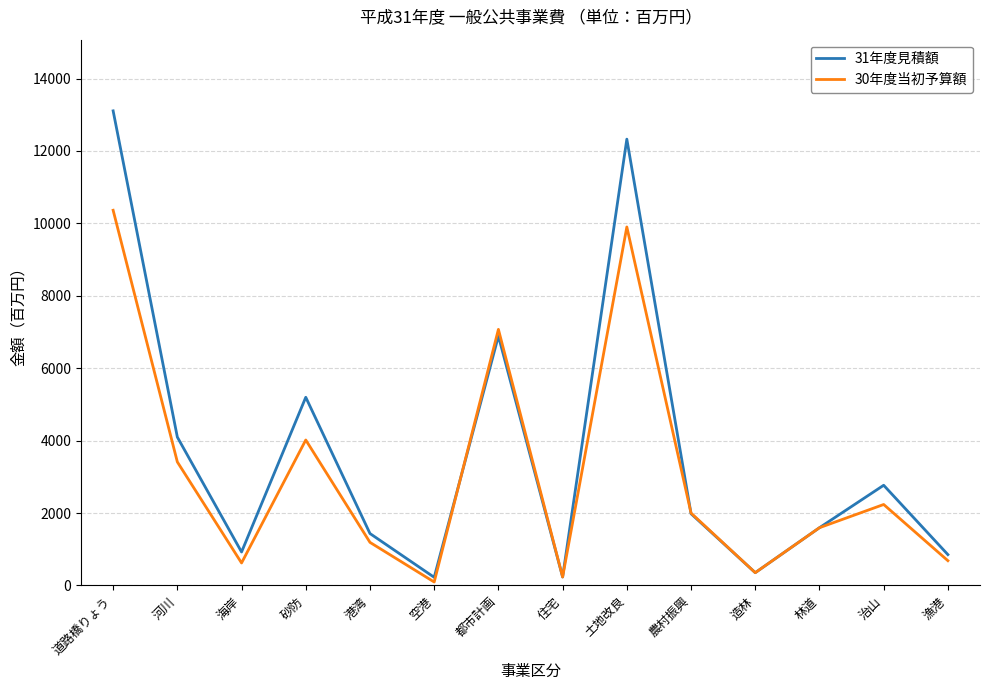

Between 土地改良 and 漁港, which series saw the biggest shift?

31年度見積額